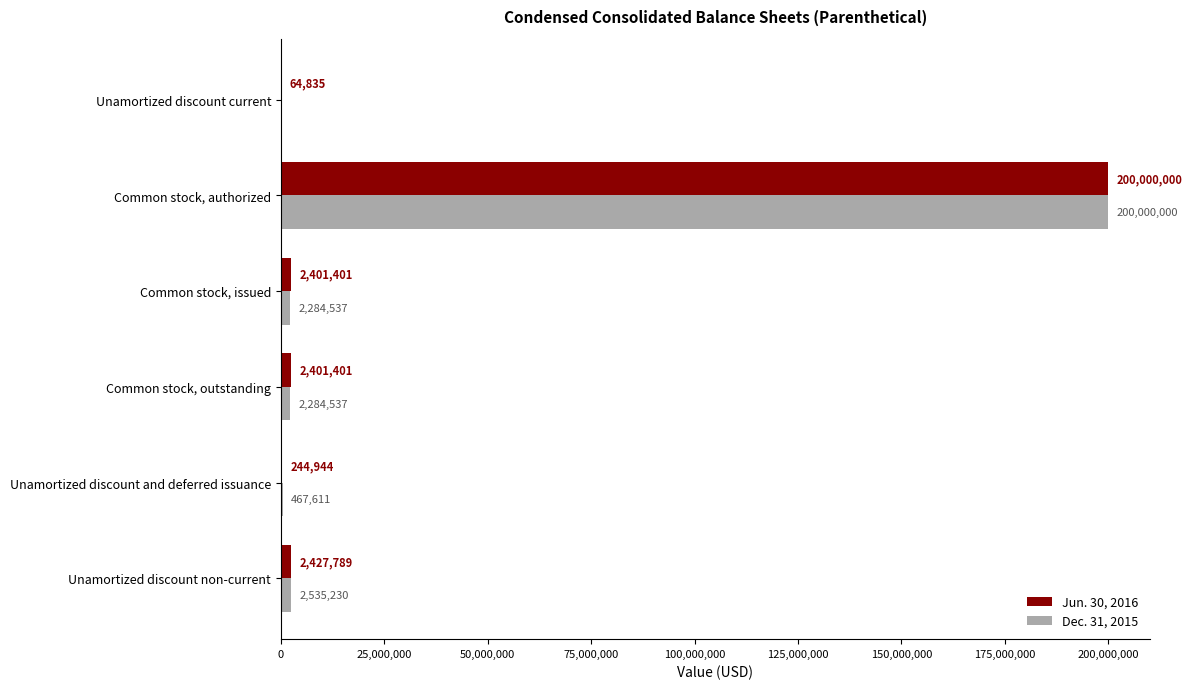

Which label corresponds to the largest value in the chart?

Common stock, authorized